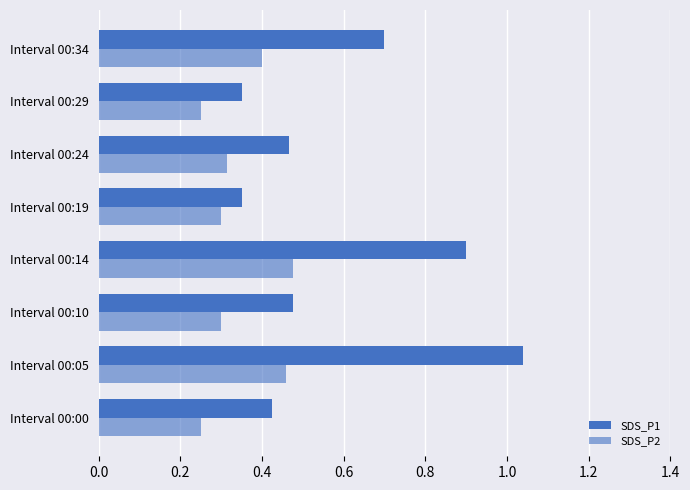

Reading right to left, list all the values displayed in this chart.

SDS_P1: 0.7	0.3	0.5	0.3	0.9	0.5	1.0	0.4
SDS_P2: 0.4	0.2	0.3	0.3	0.5	0.3	0.5	0.2